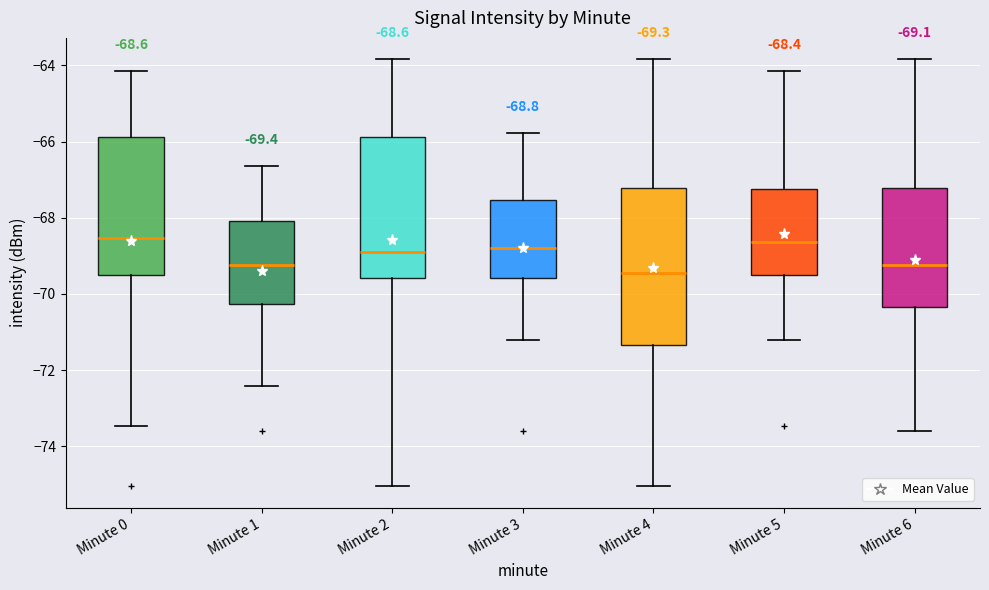

Which box has the lowest median line?

Minute 4